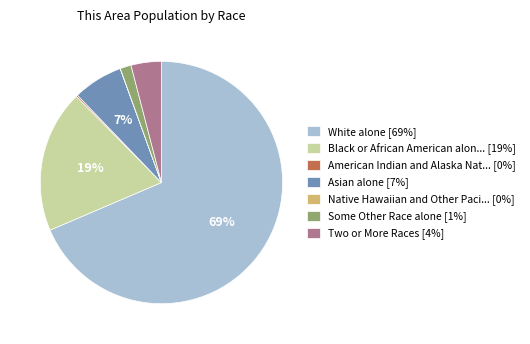

To the nearest percent, what is the average slice percentage?

14%